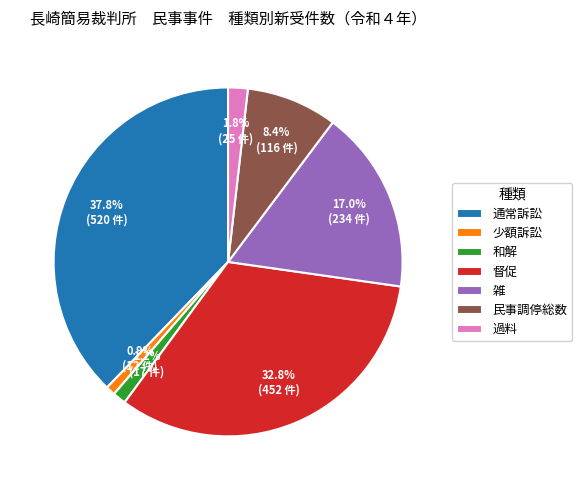

Is 過料 the majority of the pie?

No